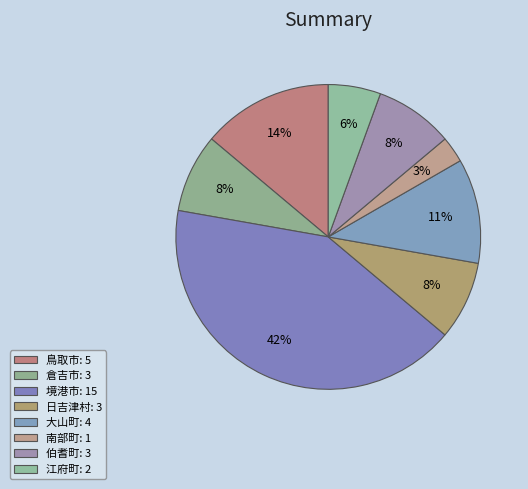

Is it true that 鳥取市 is 14% of the pie?

True